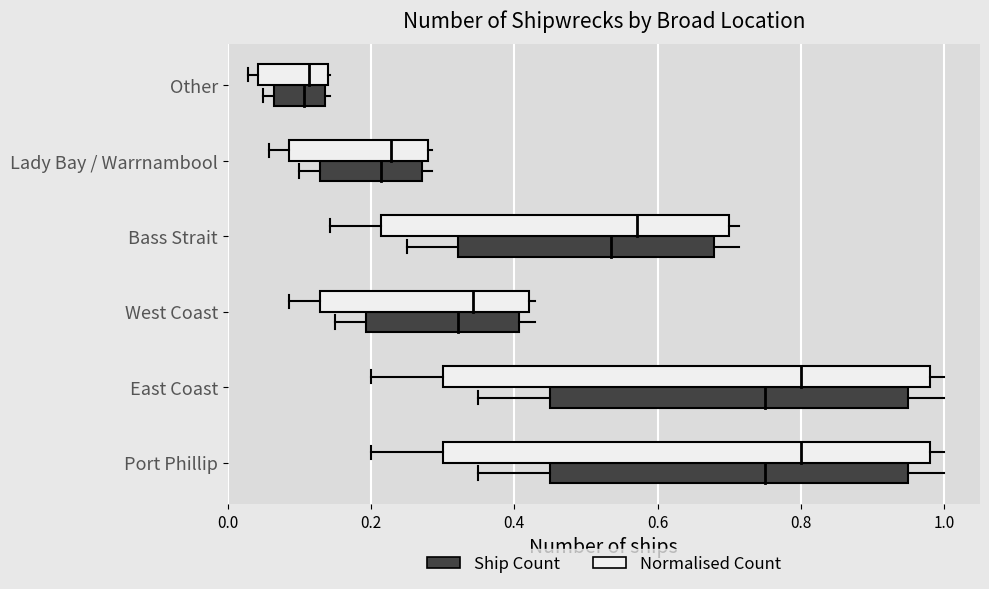

How many interior local valleys (lower than both neighbors) does the data have?

1